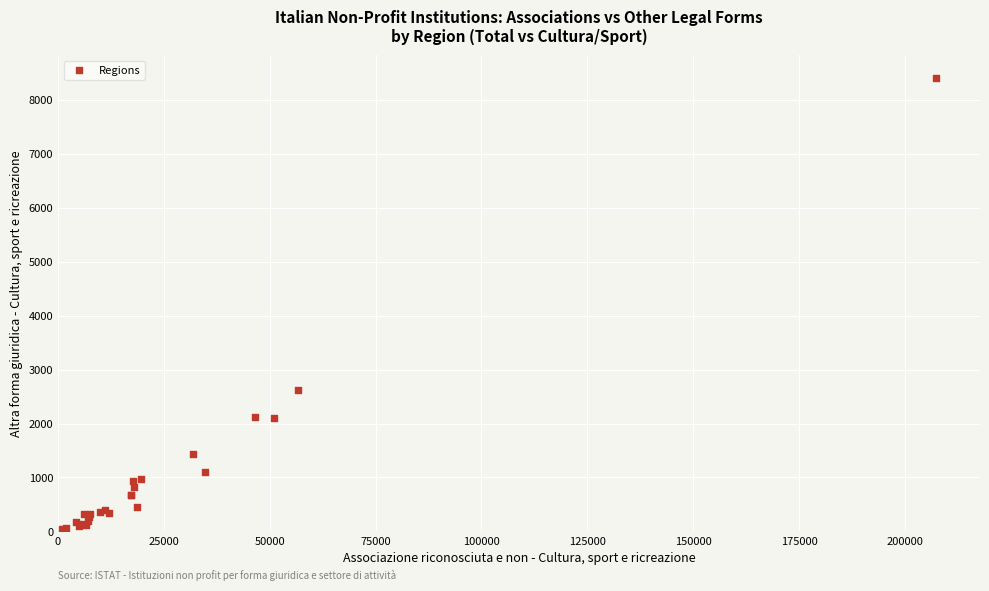

What Y value in the scatter plot is closest to 4218?

2625